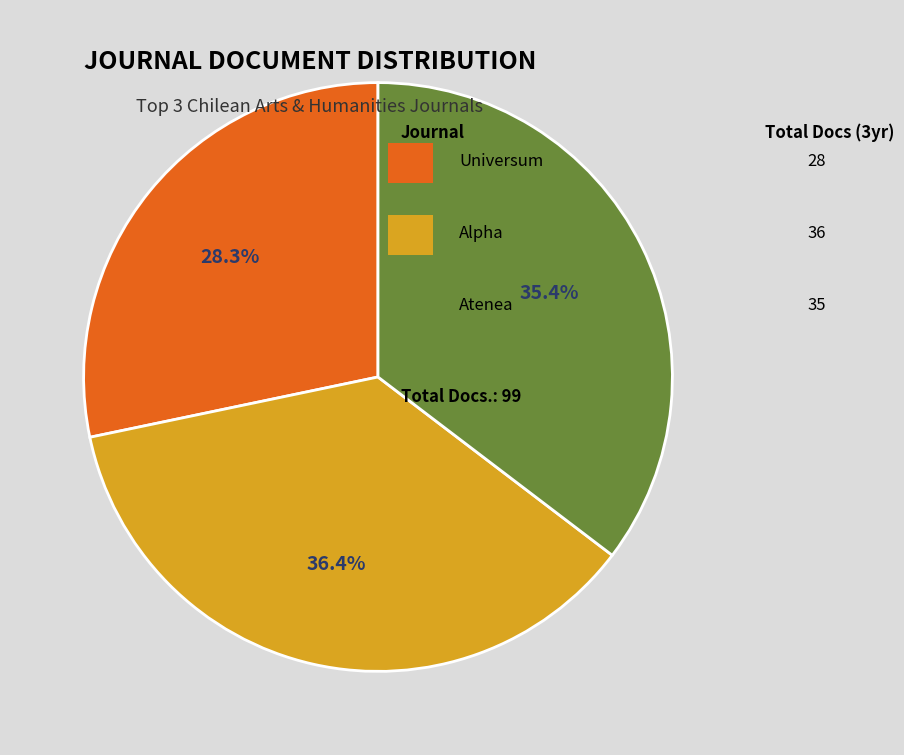

Is there a majority slice in this chart?

No